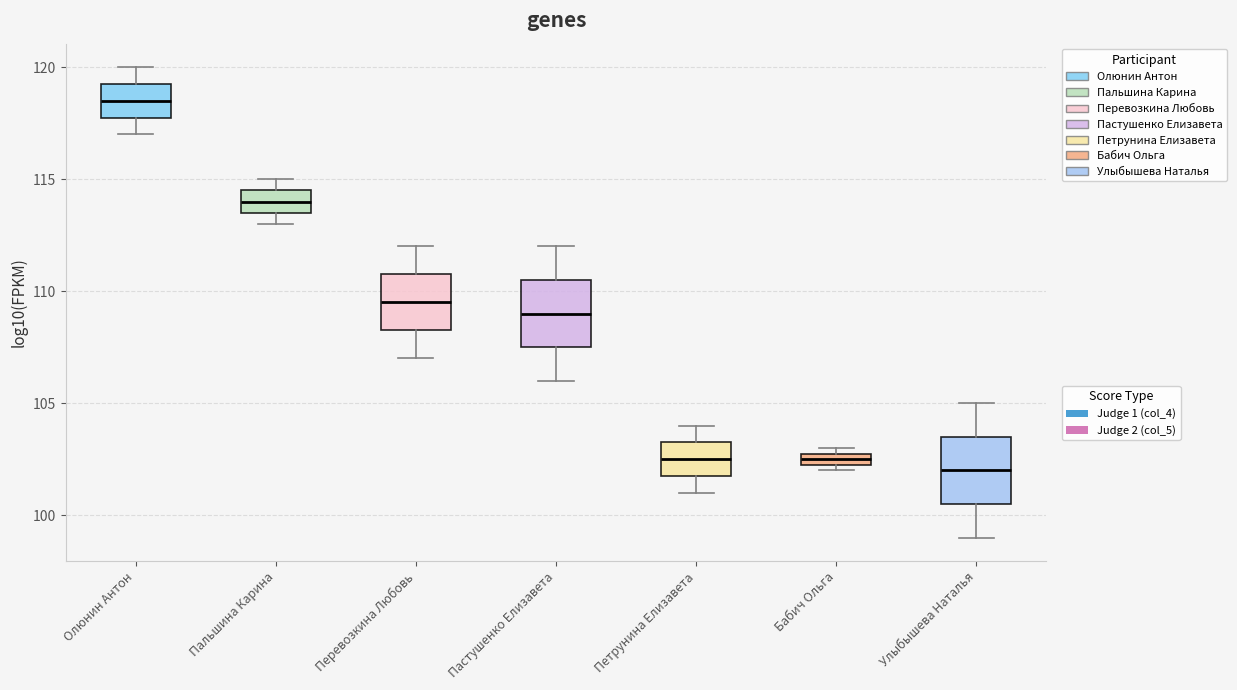

Which box's median line is the lowest?

Улыбышева Наталья